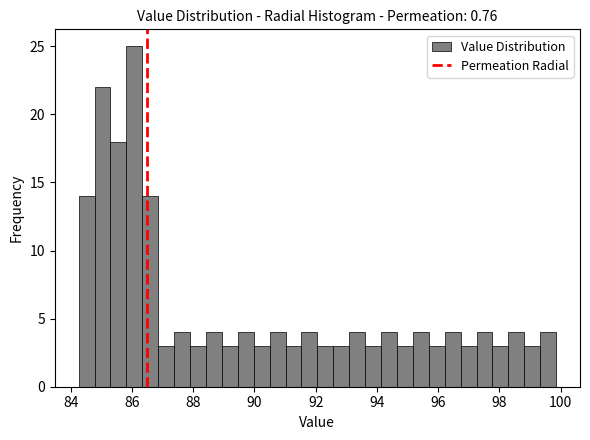

Around what value on the x-axis is the tallest bar? Give the approximate position of its centre, as read against the axis.

86.0